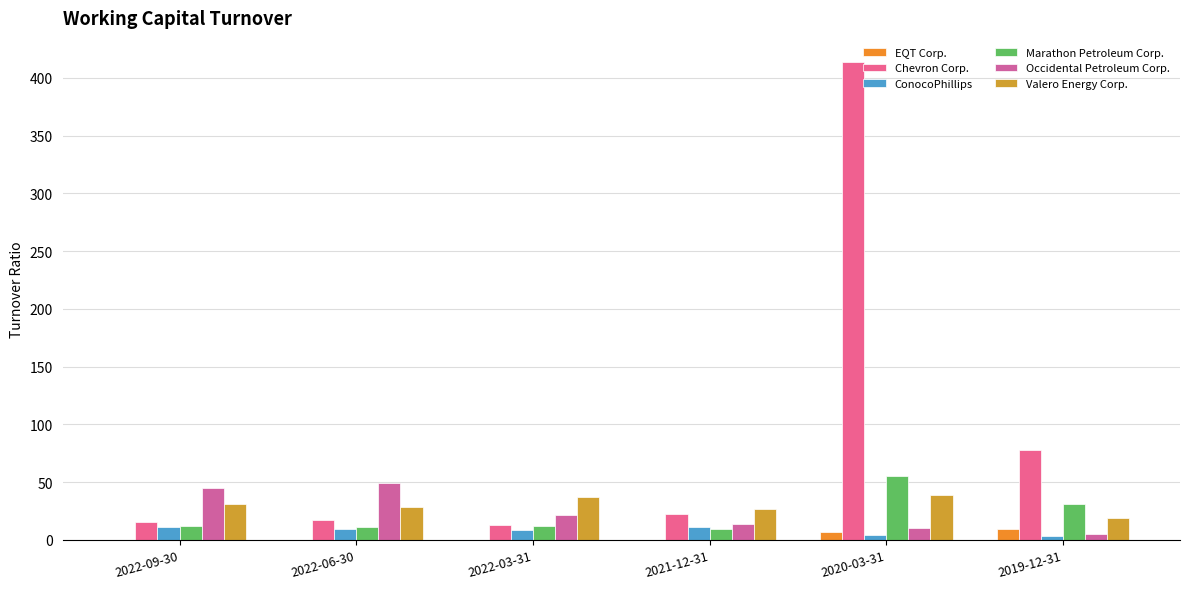

Which series changed the most between 2022-09-30 and 2020-03-31?

Chevron Corp.